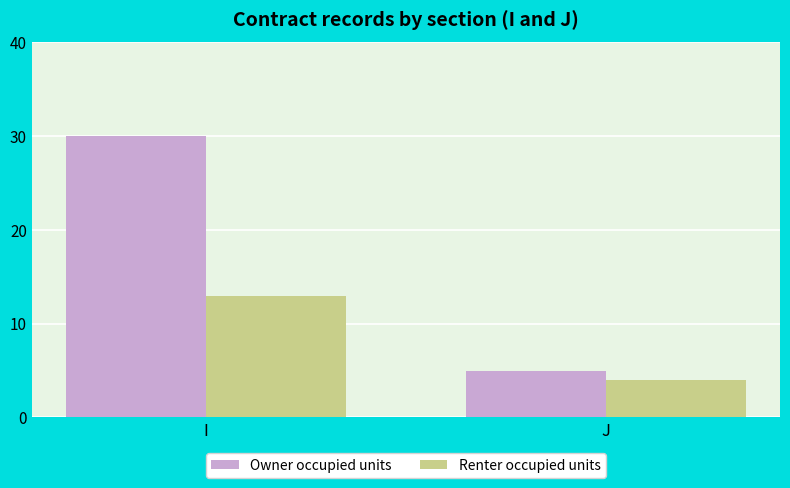

Rank the series by their average value, from lowest to highest.

Renter occupied units, Owner occupied units